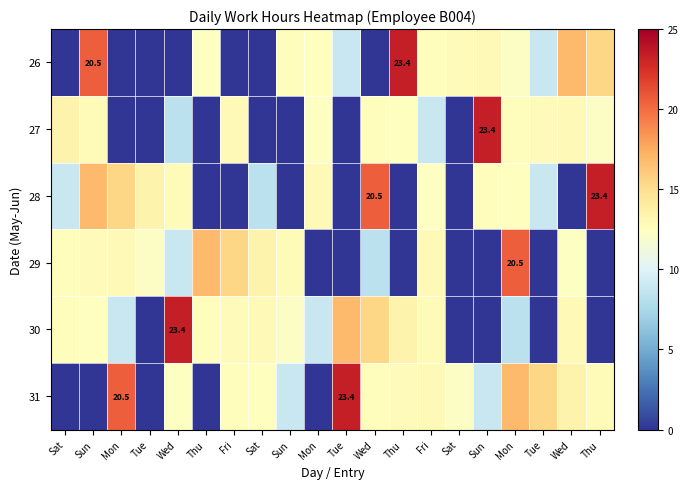

What is the sum of all 30 values?

196.8